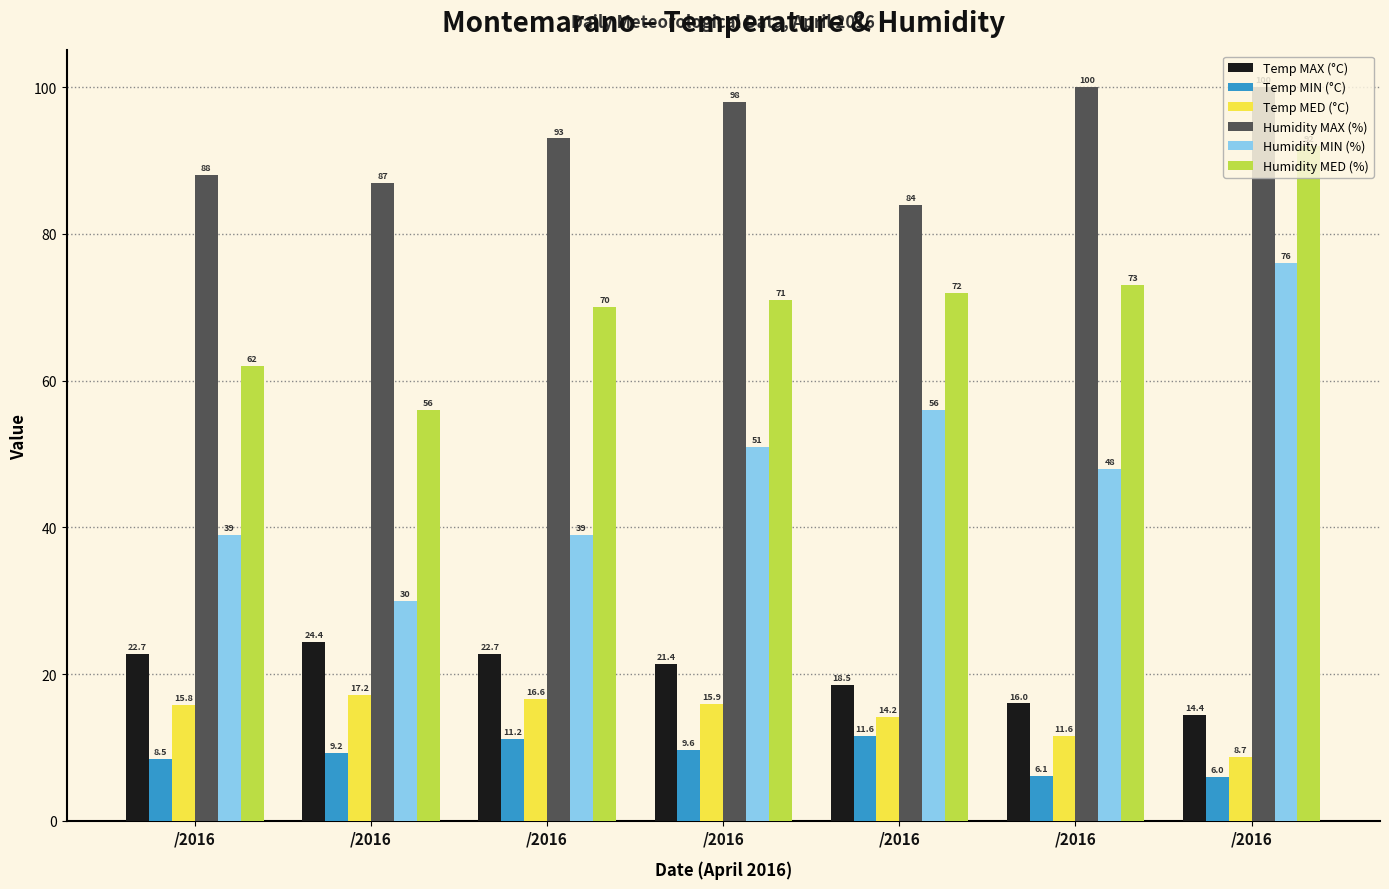

How many bars are there in total?

42